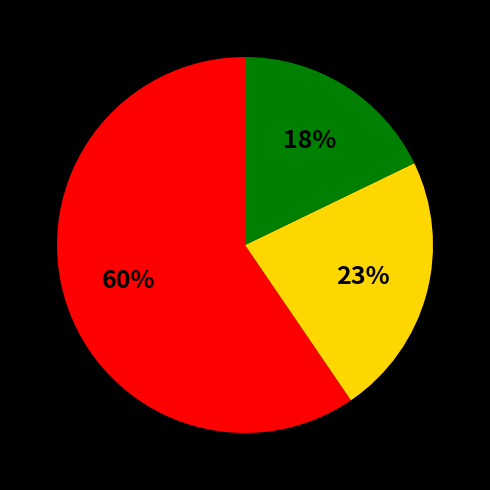

Count the number of slices in the pie.

3